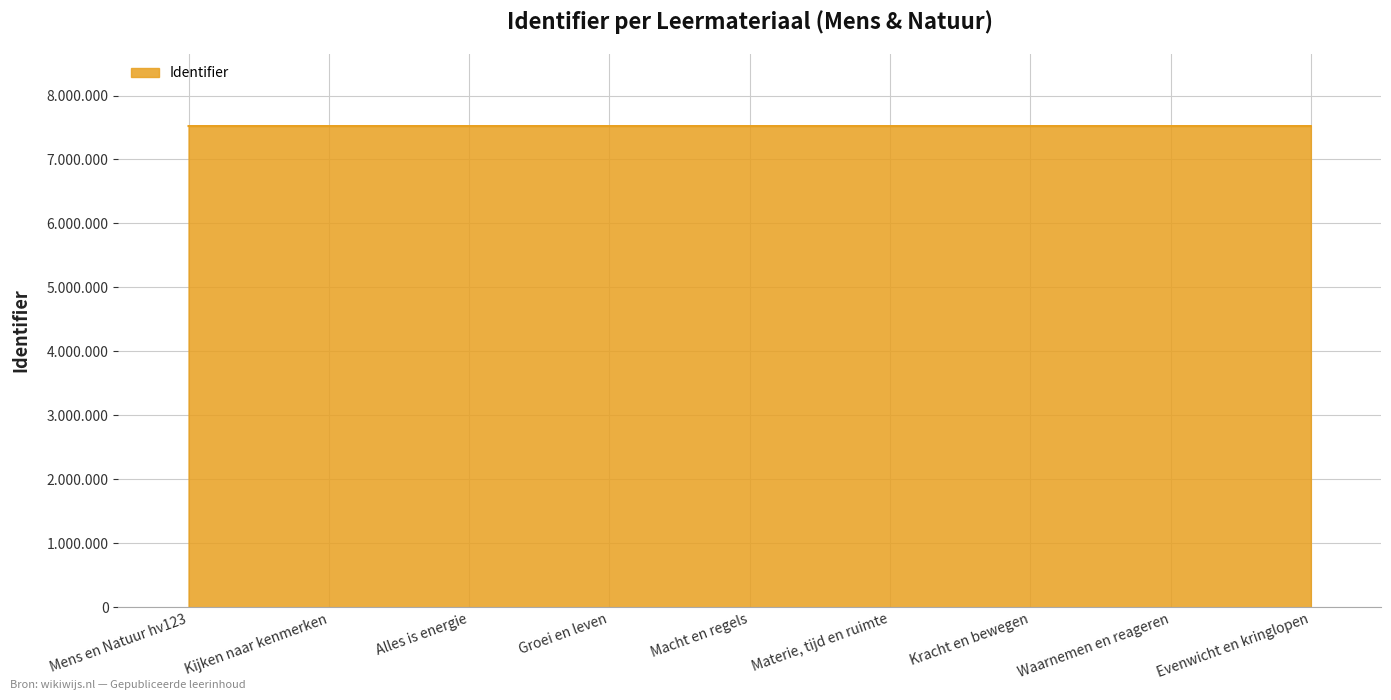

What is the label of the 4th point from the right?

Materie, tijd en ruimte